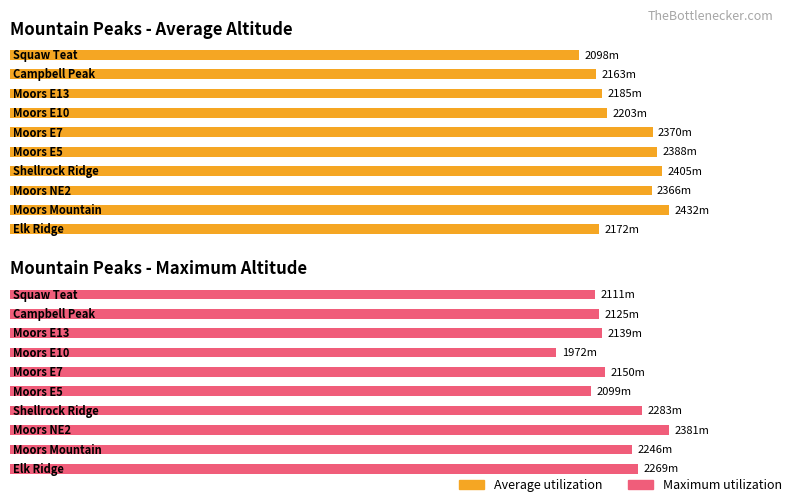

Which series changed the most between Moors NE2 and Squaw Teat?

Maximum utilization